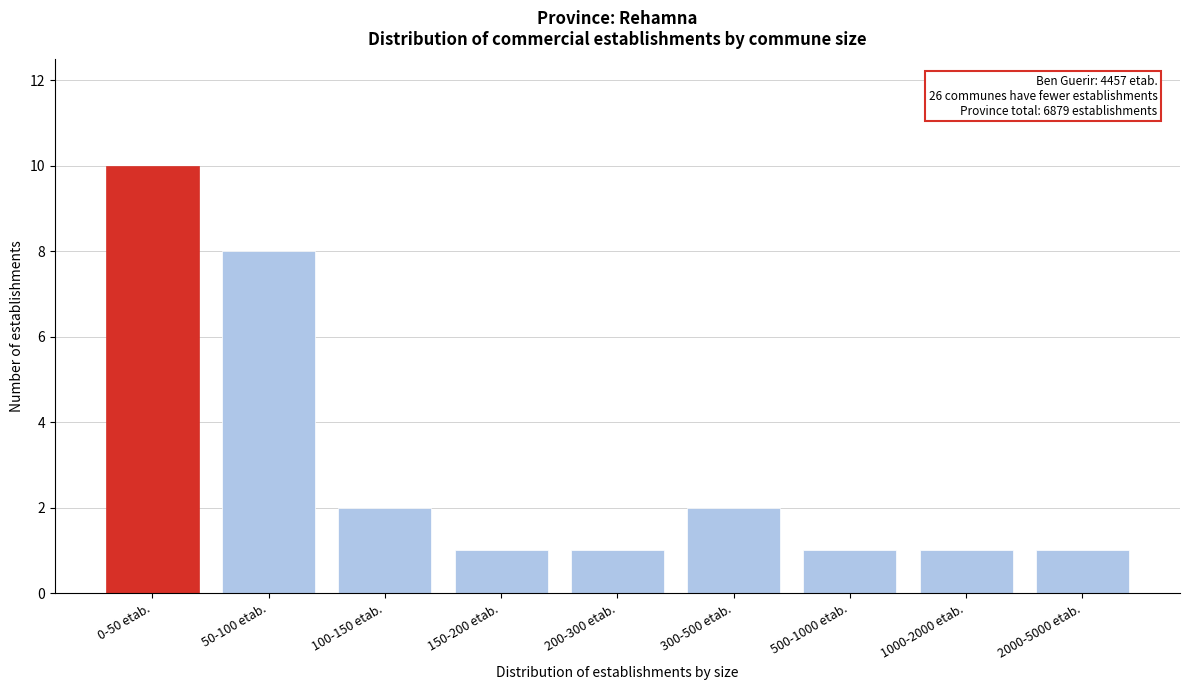

Reading left to right, transcribe all the data shown in this chart.

0-50 etab.=10	50-100 etab.=8	100-150 etab.=2	150-200 etab.=1	200-300 etab.=1	300-500 etab.=2	500-1000 etab.=1	1000-2000 etab.=1	2000-5000 etab.=1